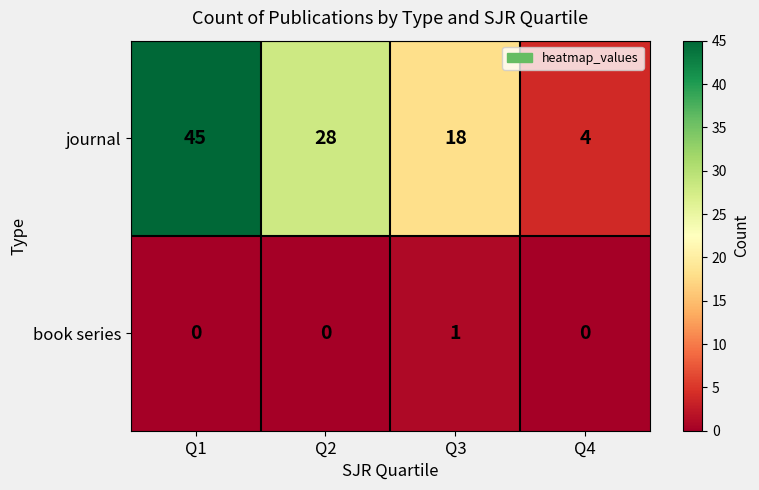

At which label does journal first exceed 28?

Q1